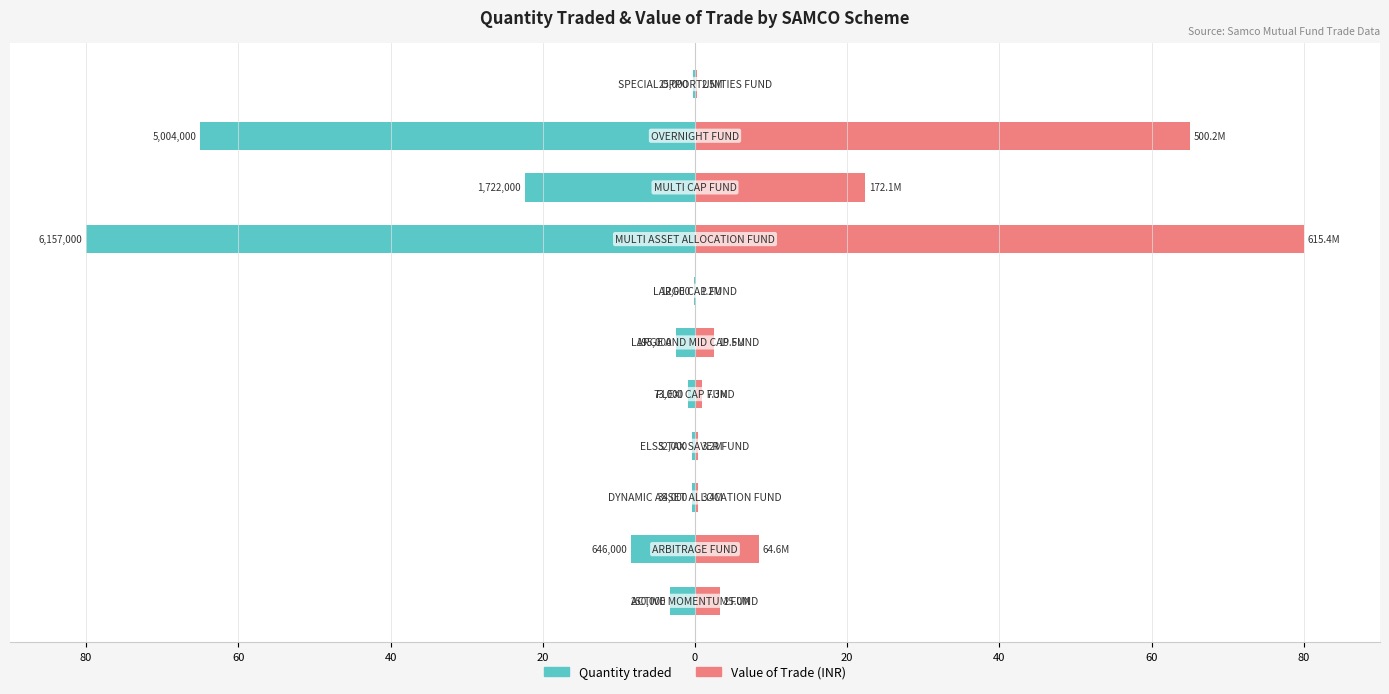

Reading left to right, what are all the values shown in this chart?

Quantity traded: -3.2	-8.4	-0.4	-0.4	-0.9	-2.5	-0.2	-80.0	-22.4	-65.0	-0.3
Value of Trade (INR): 3.2	8.4	0.4	0.4	0.9	2.5	0.2	80.0	22.4	65.0	0.3